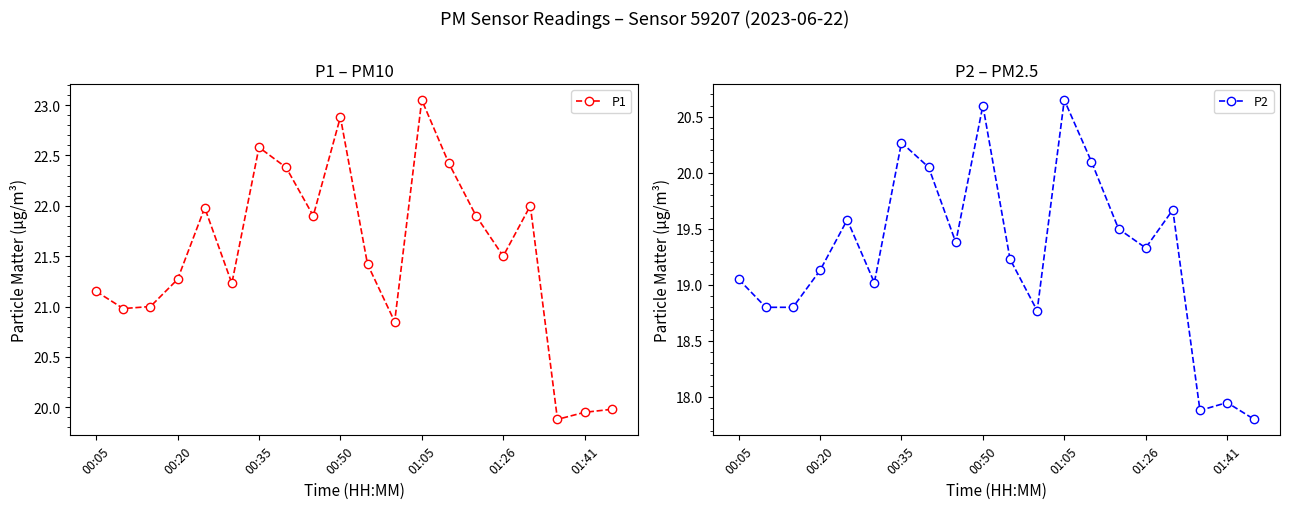

True or false: P2 and P1 cross at least once.

False